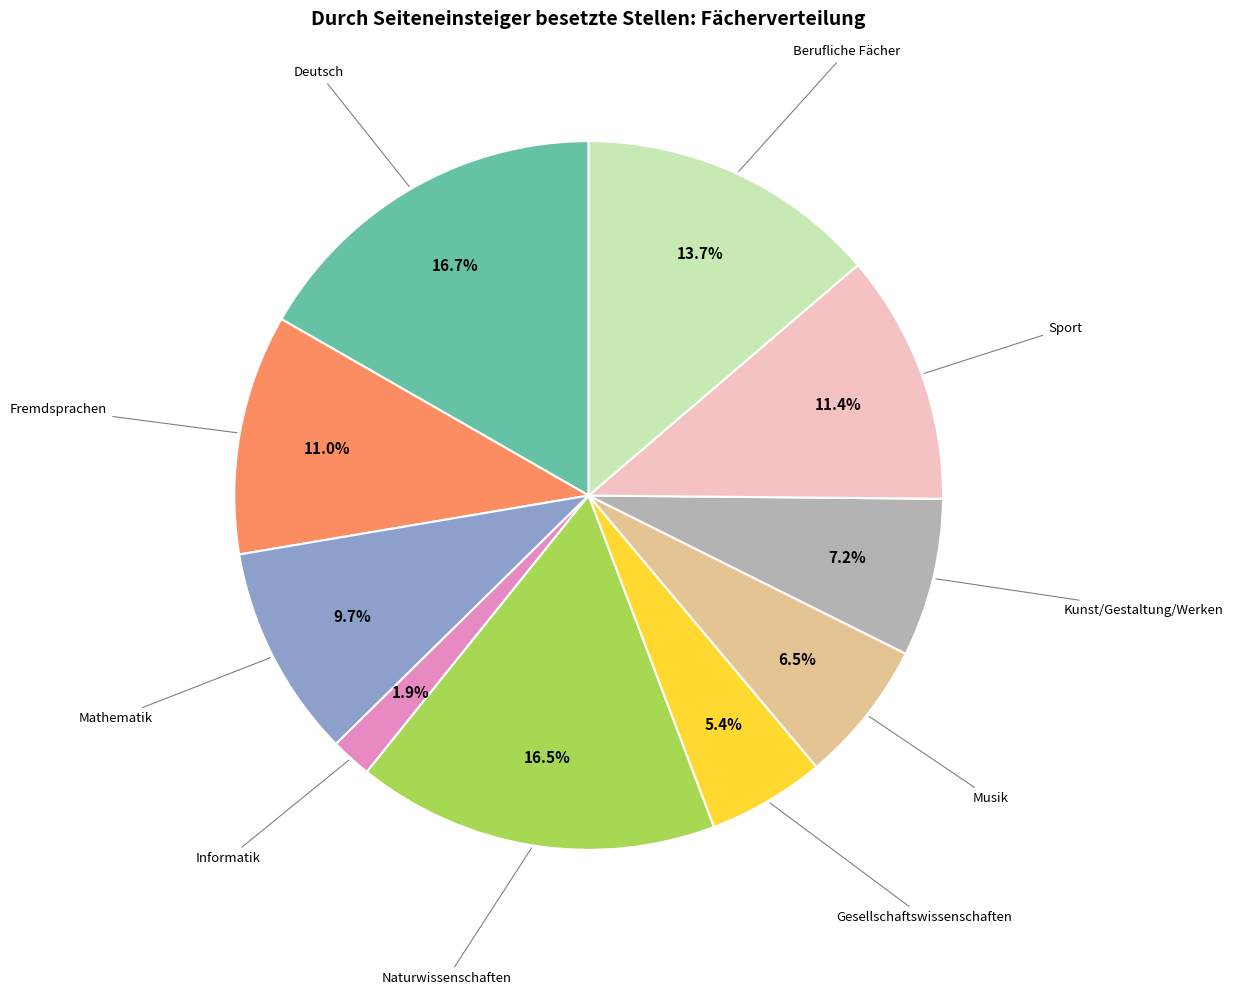

Is there a majority slice in this chart?

No